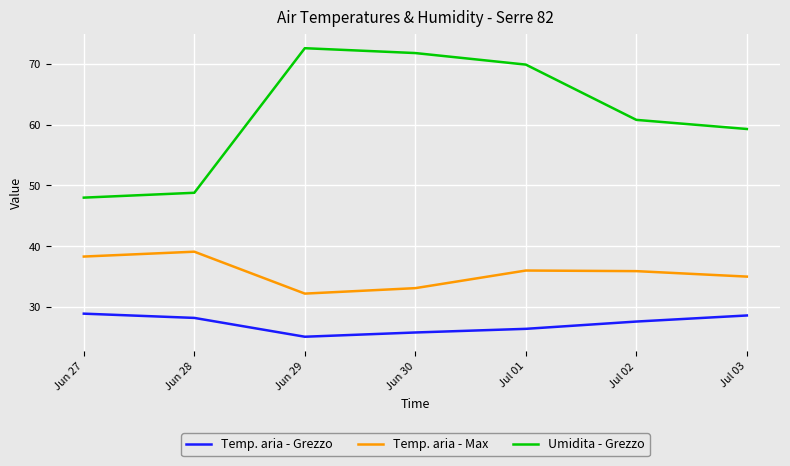

What is the difference between the highest and lowest values at Jun 29?

47.5